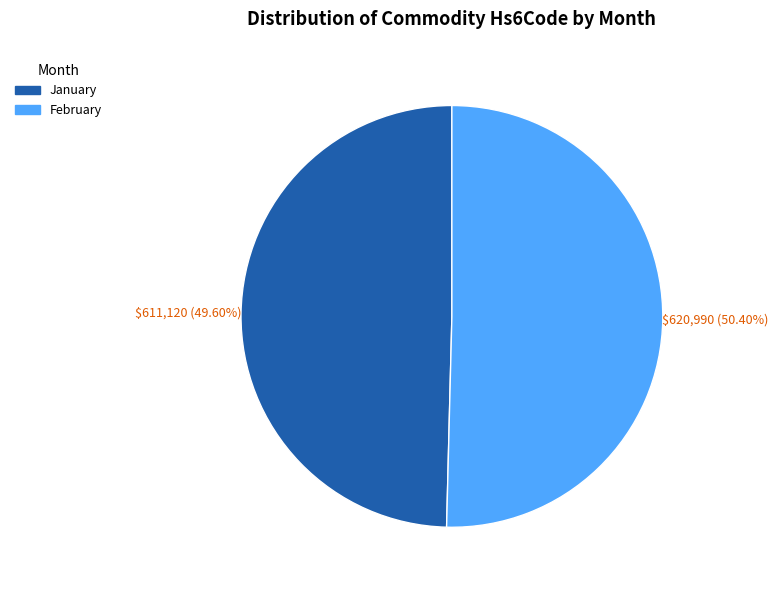

How many segments does this pie chart have?

2